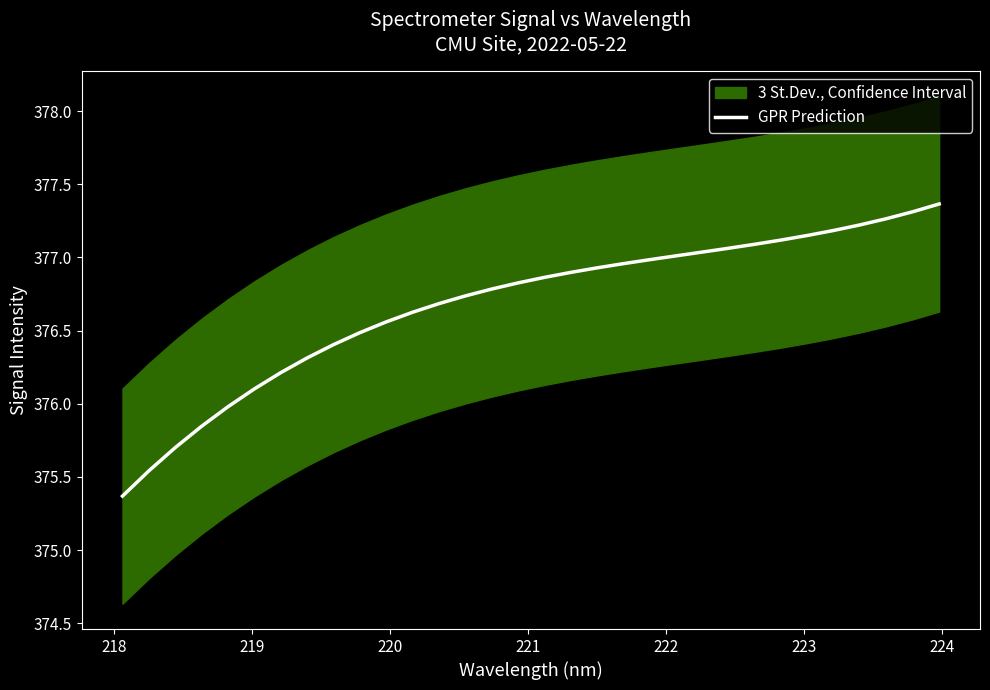

True or false: there are more than 2 points higher than both neighbors.

False